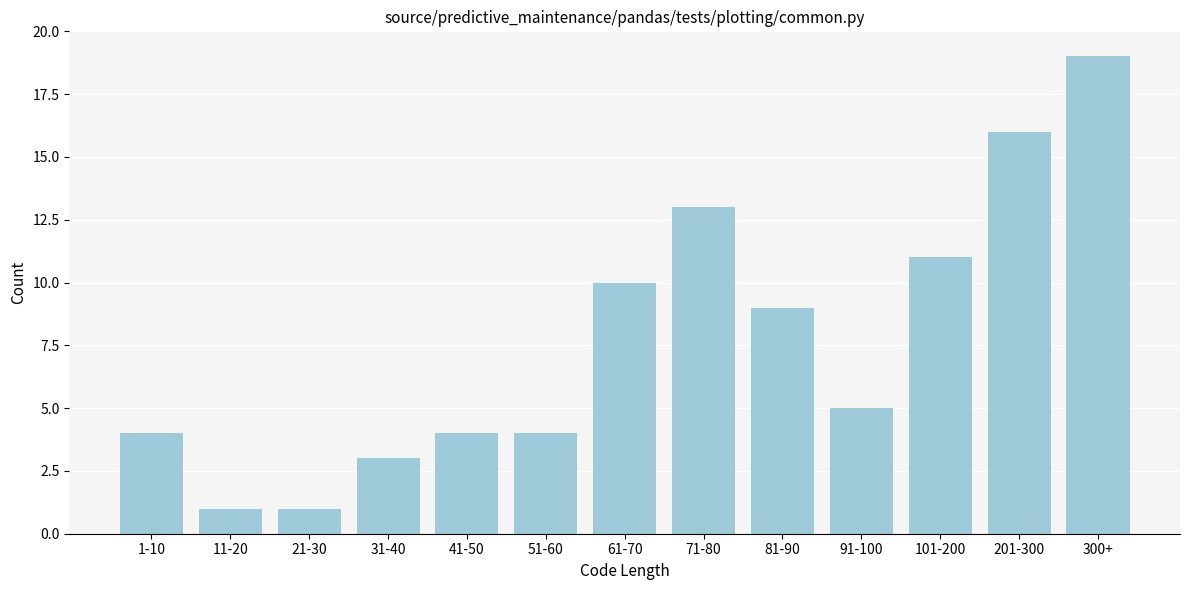

Reading left to right, list all the values displayed in this chart.

1-10=4	11-20=1	21-30=1	31-40=3	41-50=4	51-60=4	61-70=10	71-80=13	81-90=9	91-100=5	101-200=11	201-300=16	300+=19